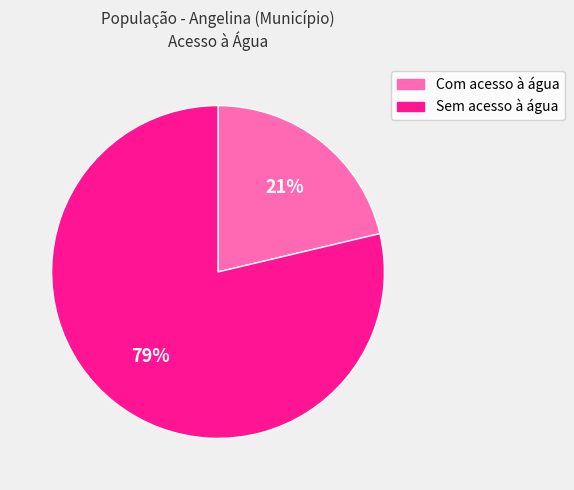

The Com acesso à água slice represents 34% of the pie. True or false?

False